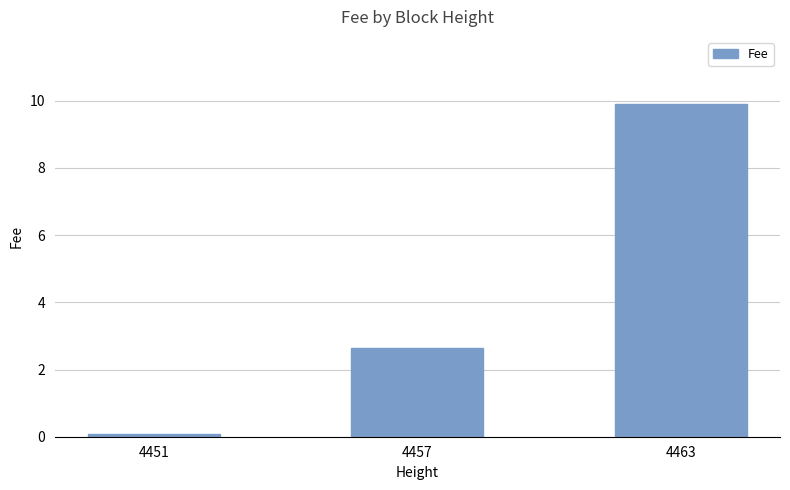

What is the value of the 3rd bar from the left?

9.9